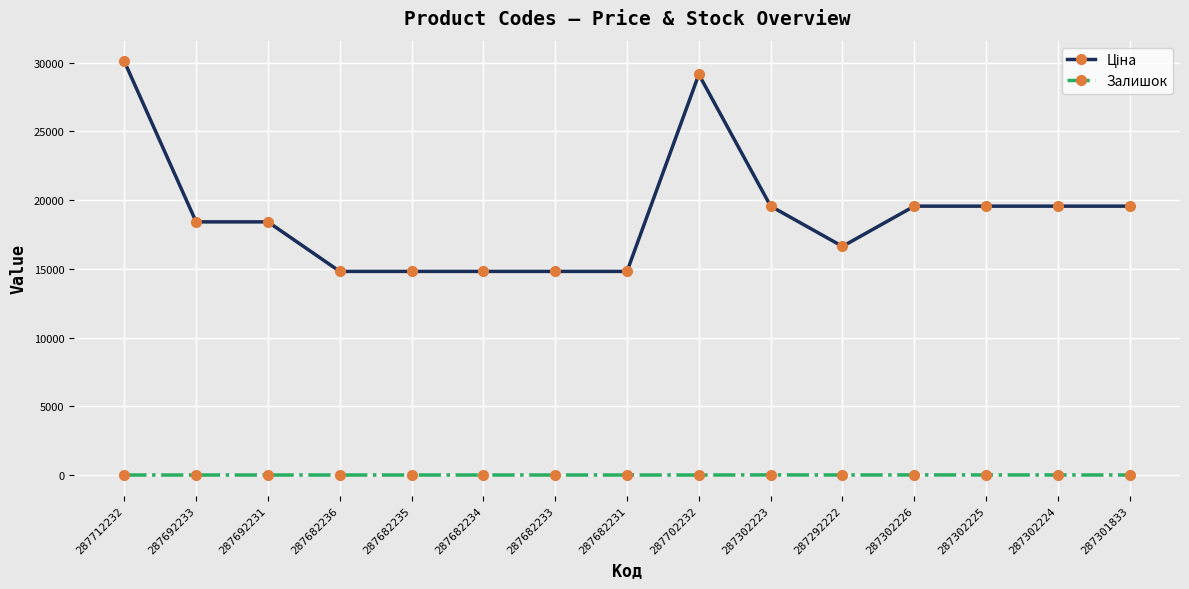

True or false: Залишок has a value of 0.0 at 287301833.

True